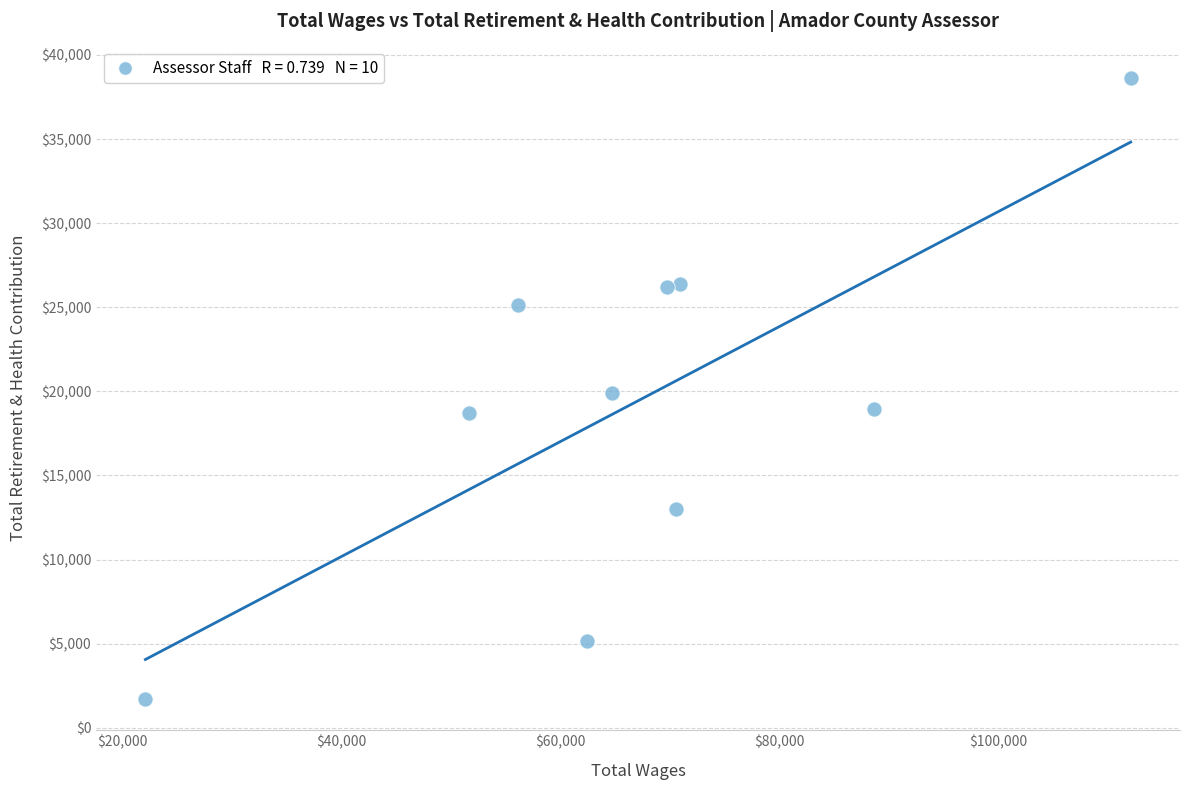

What is the range of X values (max minus min)?

90011